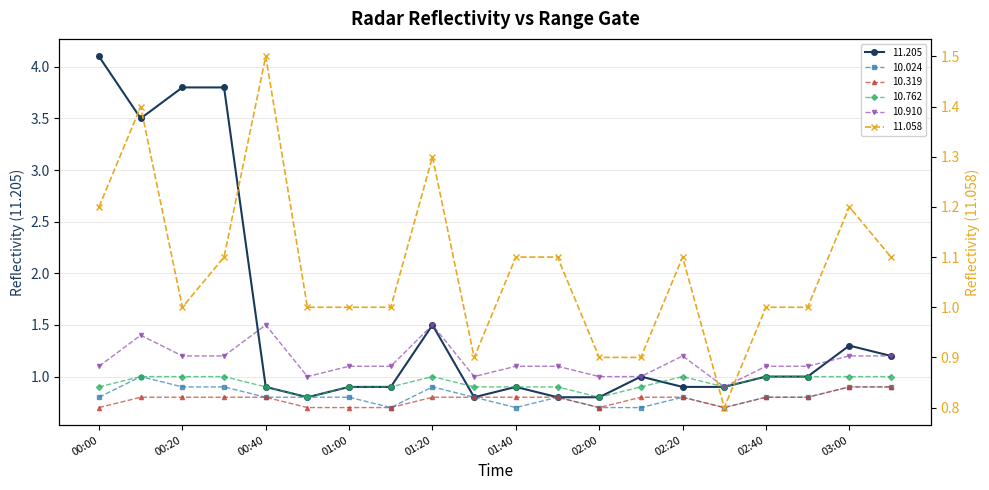

What is the sum of all  10.910 values?

23.0